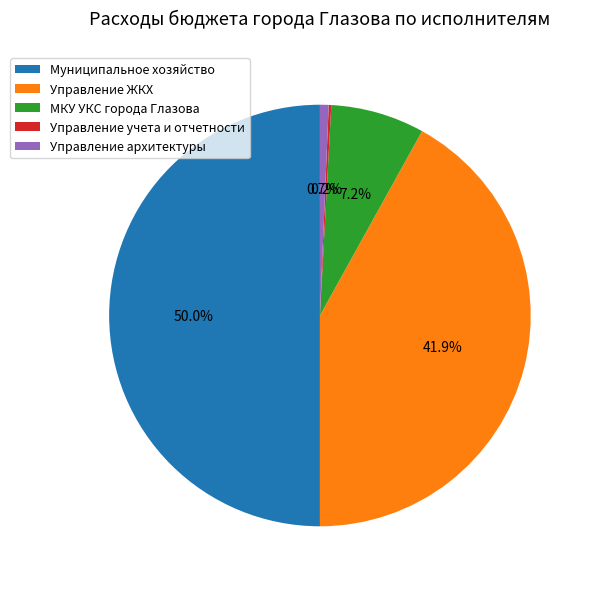

To the nearest percent, what portion does Муниципальное хозяйство represent?

50%